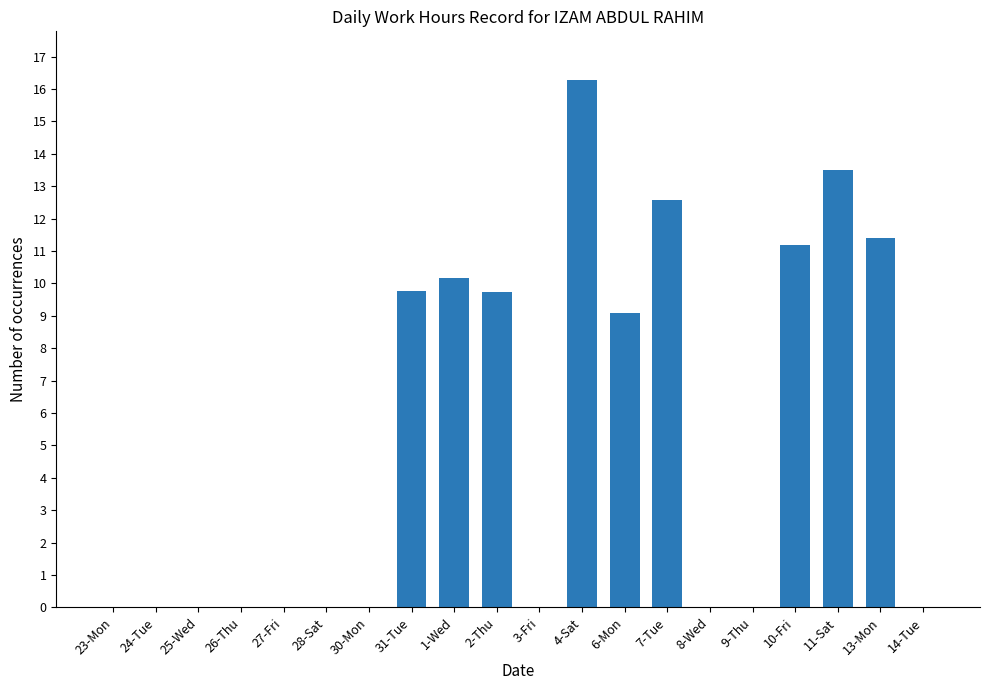

What is the maximum value shown in the chart?

16.3